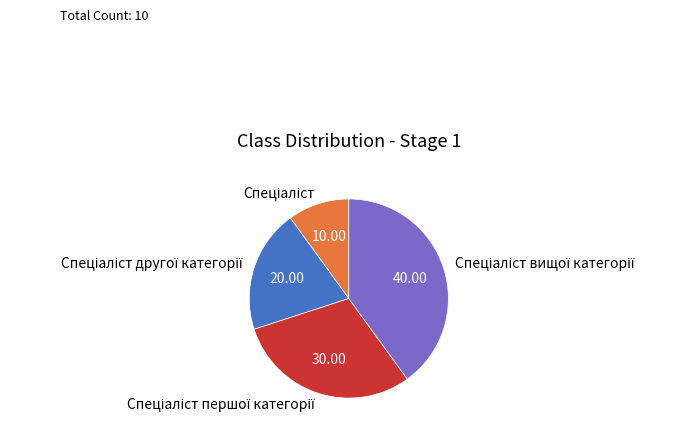

Does any single category account for the majority?

No